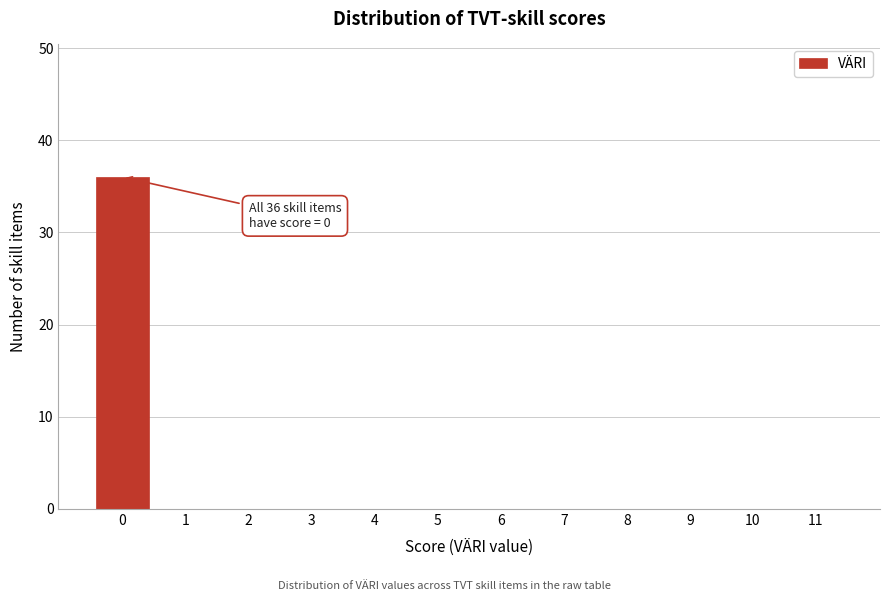

Reading left to right, transcribe all the data shown in this chart.

0=36	1=0	2=0	3=0	4=0	5=0	6=0	7=0	8=0	9=0	10=0	11=0